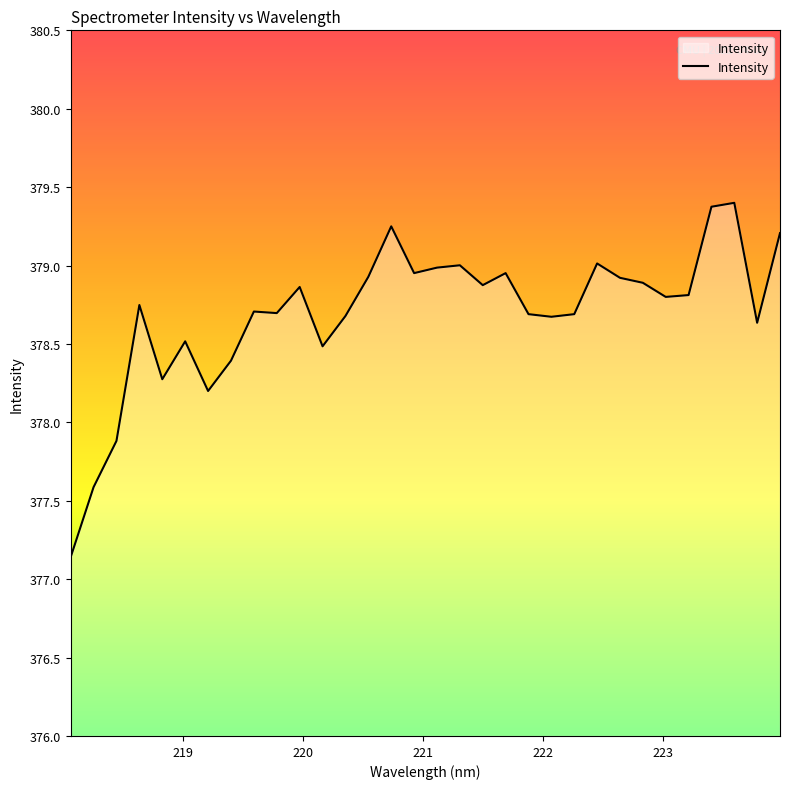

What is the difference between the maximum and minimum values?

2.3